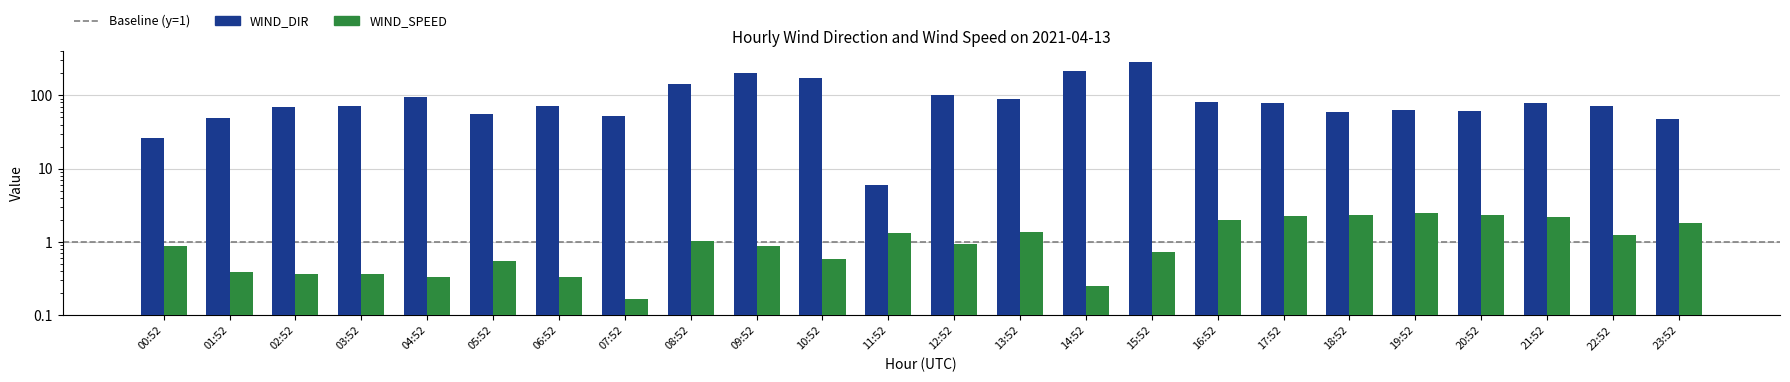

Rank the series at 05:52 from lowest to highest value.

WIND_SPEED, WIND_DIR